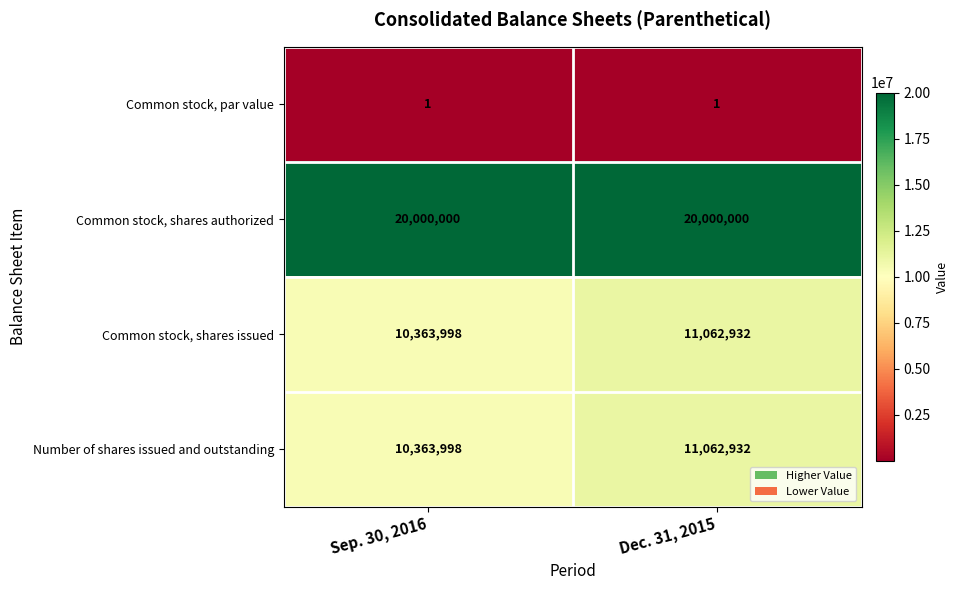

What is the approximate value of Common stock, shares issued at Sep. 30, 2016, to the nearest 10?

10364000